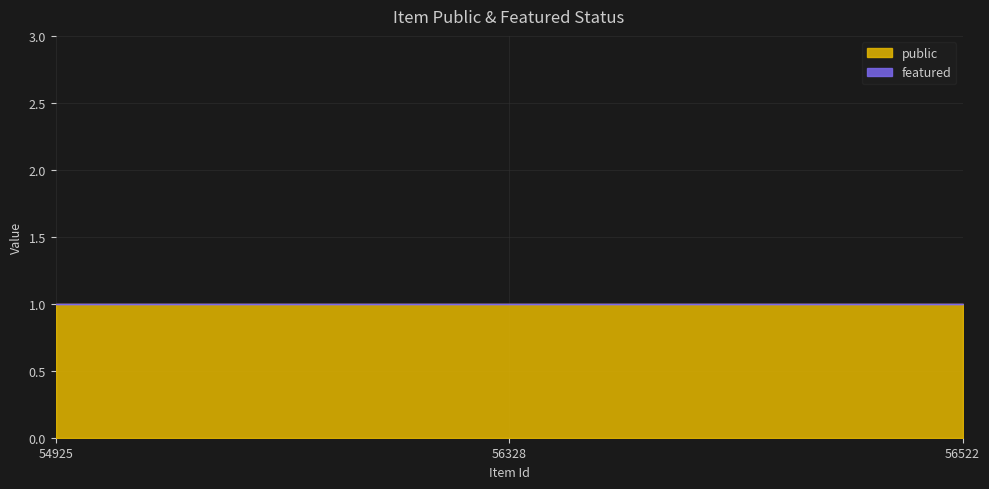

At which label is featured closest to 0?

54925